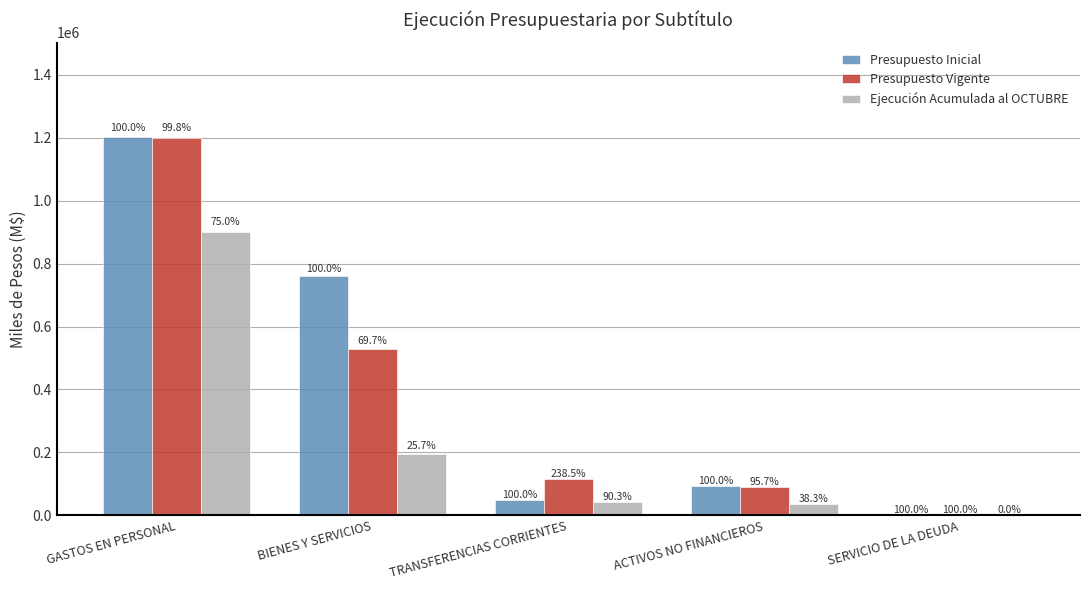

Does the chart contain stacked bars?

No